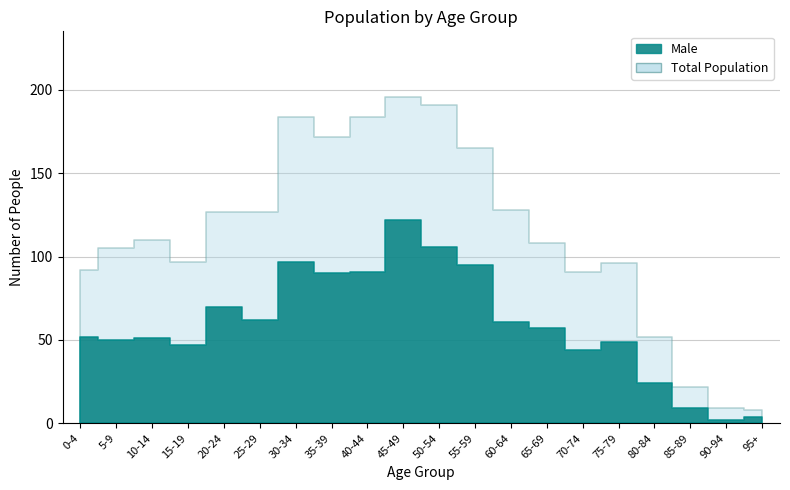

Between 5-9 and 20-24, which series saw the biggest shift?

Male